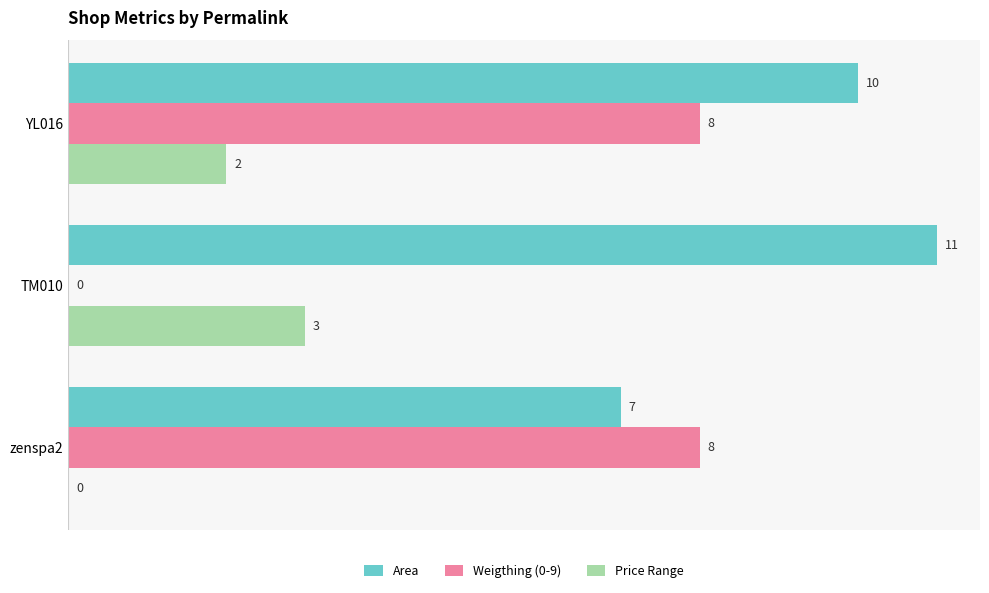

What is the total value across all series at TM010?

14